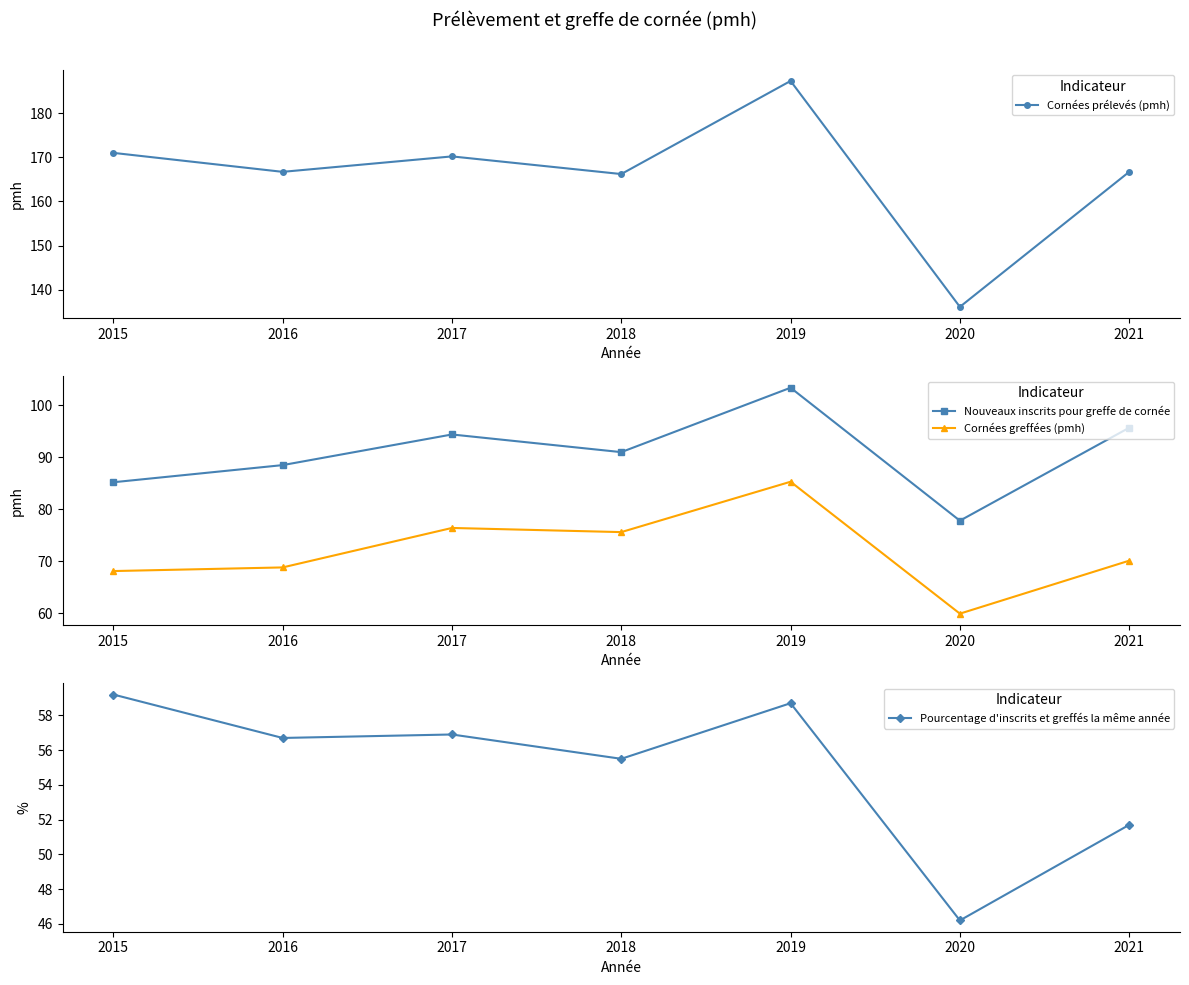

Between 2020 and 2017, which is larger?

2017